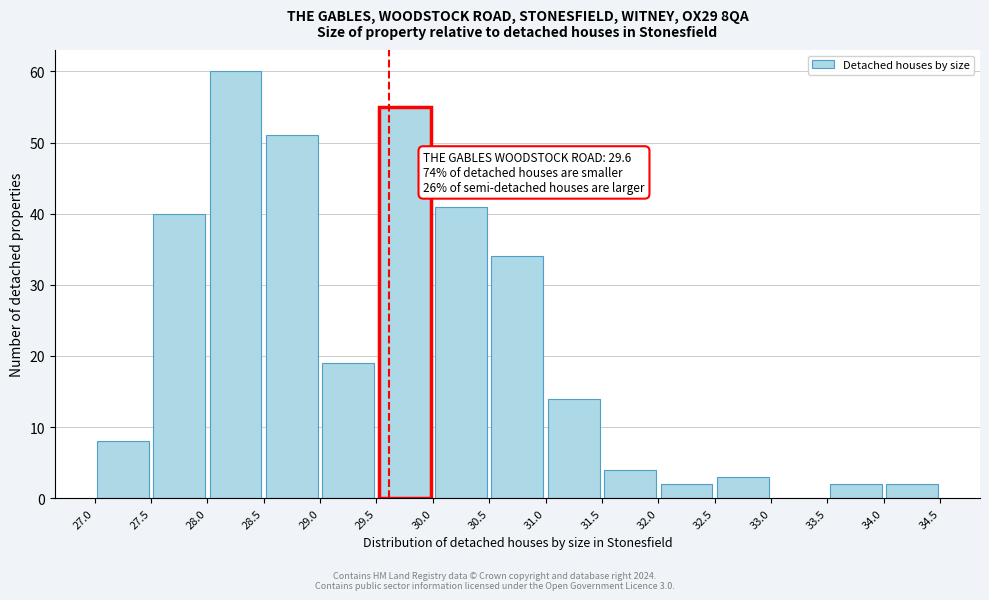

Over which range of the x-axis is the bar tallest?

28.0 to 28.5